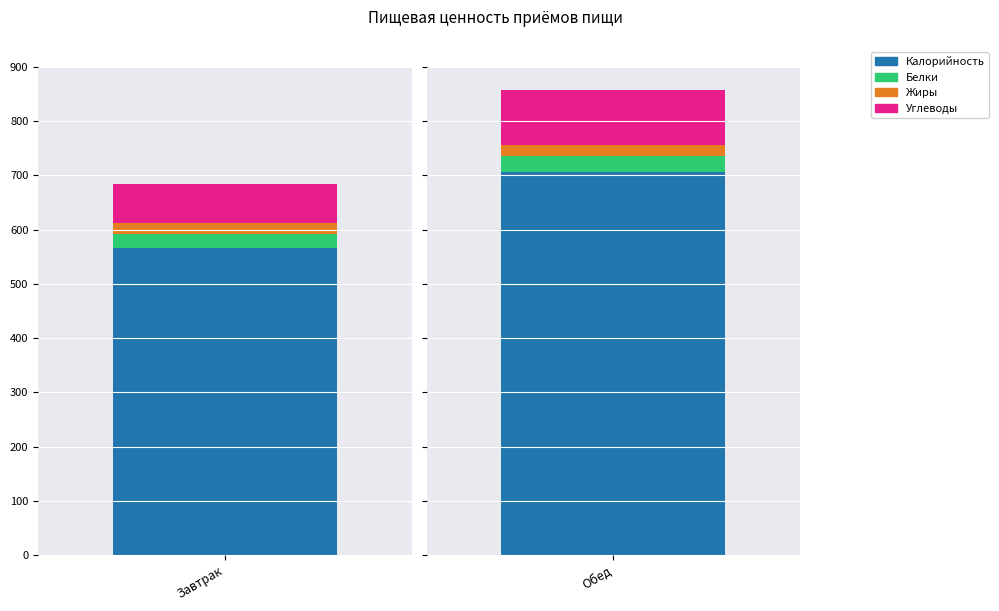

Is it true that Углеводы equals 26.7 at Обед?

False